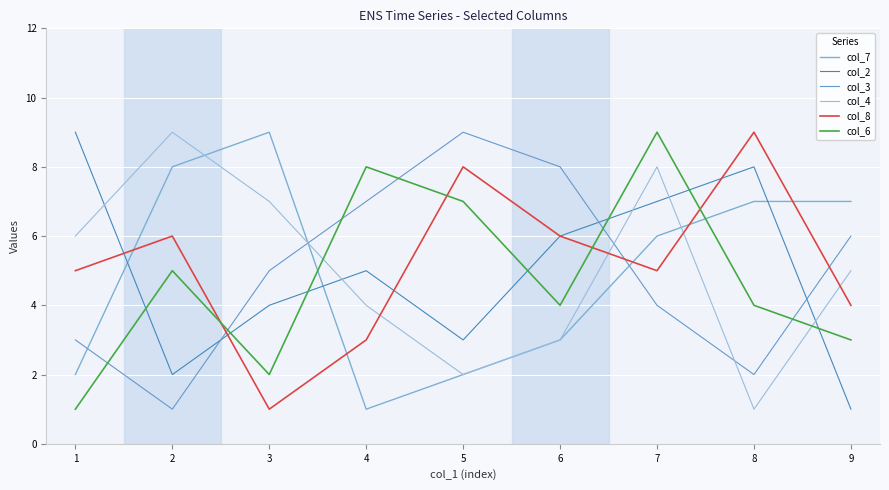

Reading left to right, transcribe all the data shown in this chart.

col_7: 1=2	2=8	3=9	4=1	5=2	6=3	7=6	8=7	9=7
col_2: 1=9	2=2	3=4	4=5	5=3	6=6	7=7	8=8	9=1
col_3: 1=3	2=1	3=5	4=7	5=9	6=8	7=4	8=2	9=6
col_4: 1=6	2=9	3=7	4=4	5=2	6=3	7=8	8=1	9=5
col_8: 1=5	2=6	3=1	4=3	5=8	6=6	7=5	8=9	9=4
col_6: 1=1	2=5	3=2	4=8	5=7	6=4	7=9	8=4	9=3